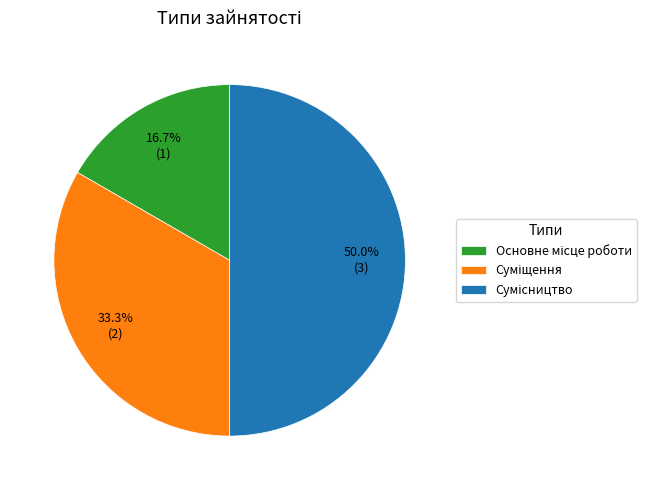

Is it true that Сумісництво is 50% of the pie?

True